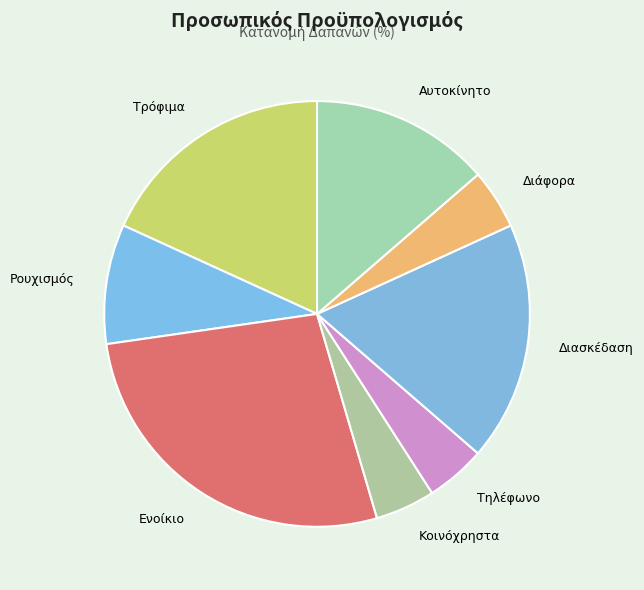

The Αυτοκίνητο slice represents 14% of the pie. True or false?

True